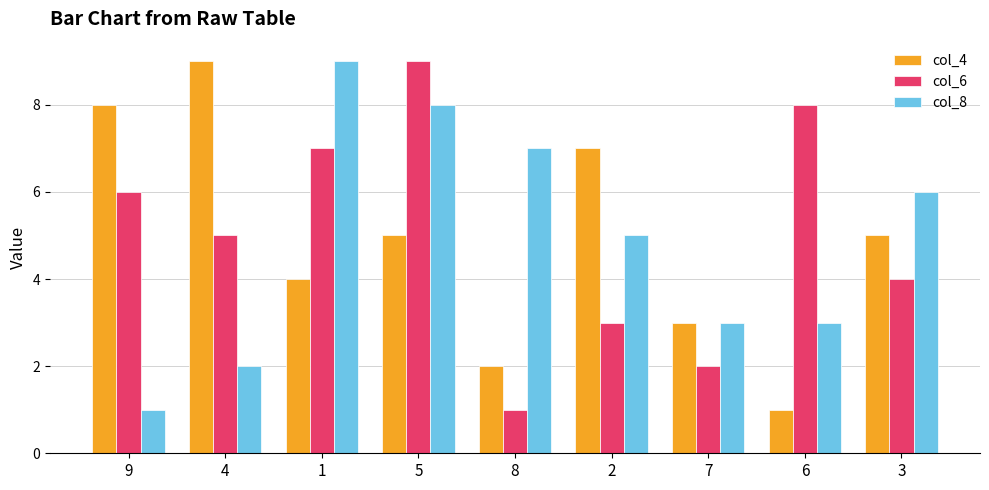

Reading left to right, transcribe all the data shown in this chart.

col_4: 9=8	4=9	1=4	5=5	8=2	2=7	7=3	6=1	3=5
col_6: 9=6	4=5	1=7	5=9	8=1	2=3	7=2	6=8	3=4
col_8: 9=1	4=2	1=9	5=8	8=7	2=5	7=3	6=3	3=6